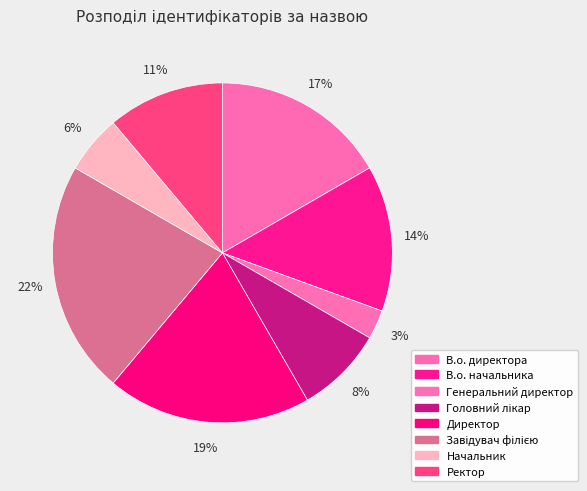

What percentage is NOT represented by В.о. начальника?

86.1%